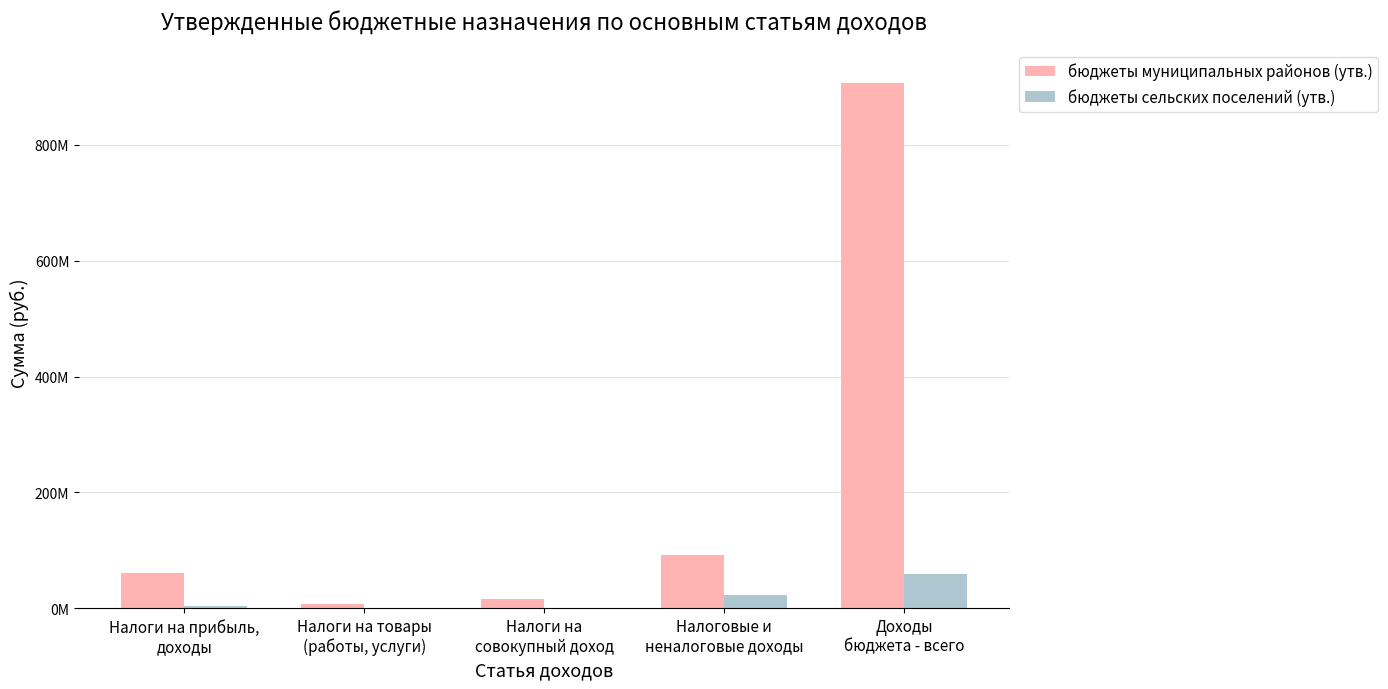

What are all the series names shown in the legend?

бюджеты муниципальных районов (утв.), бюджеты сельских поселений (утв.)